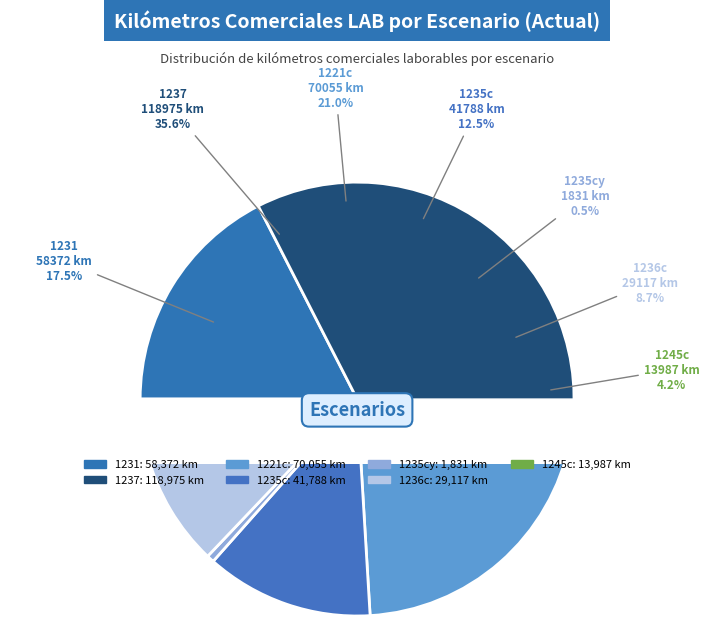

What percentage is the 1231 slice, to the nearest percent?

17%